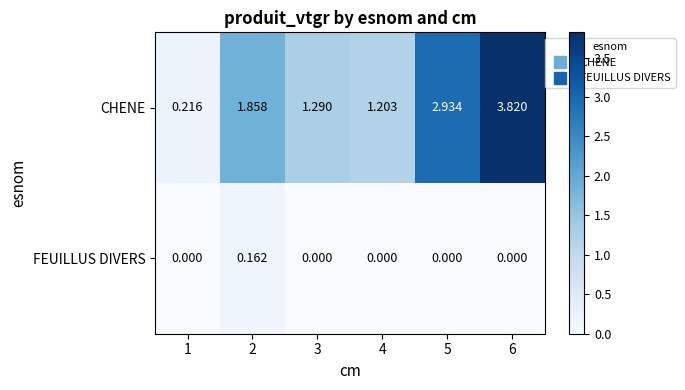

At how many categories does at least one series exceed 1?

5